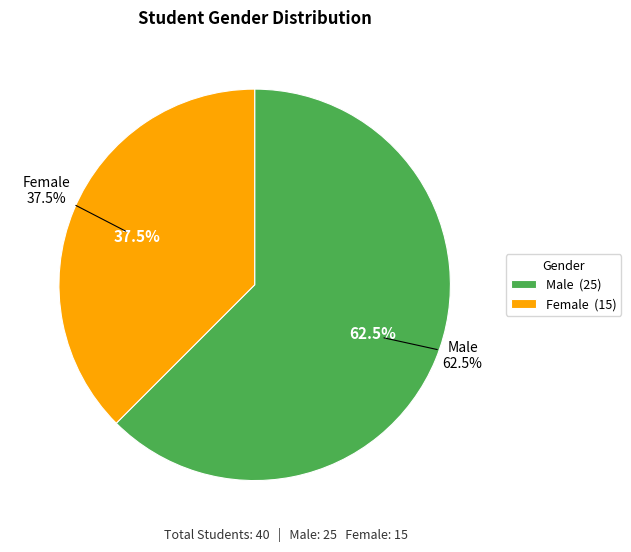

Which slice is the largest?

M